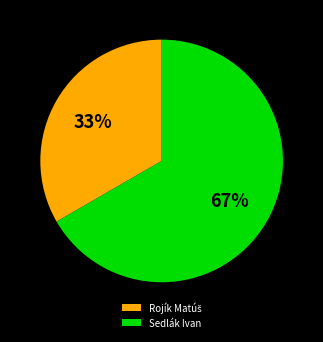

How many slices are in this pie chart?

2